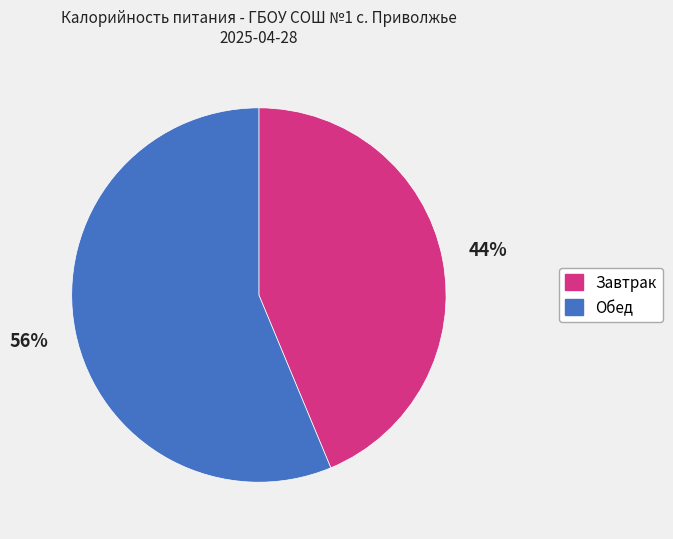

Does any single category account for the majority?

Yes